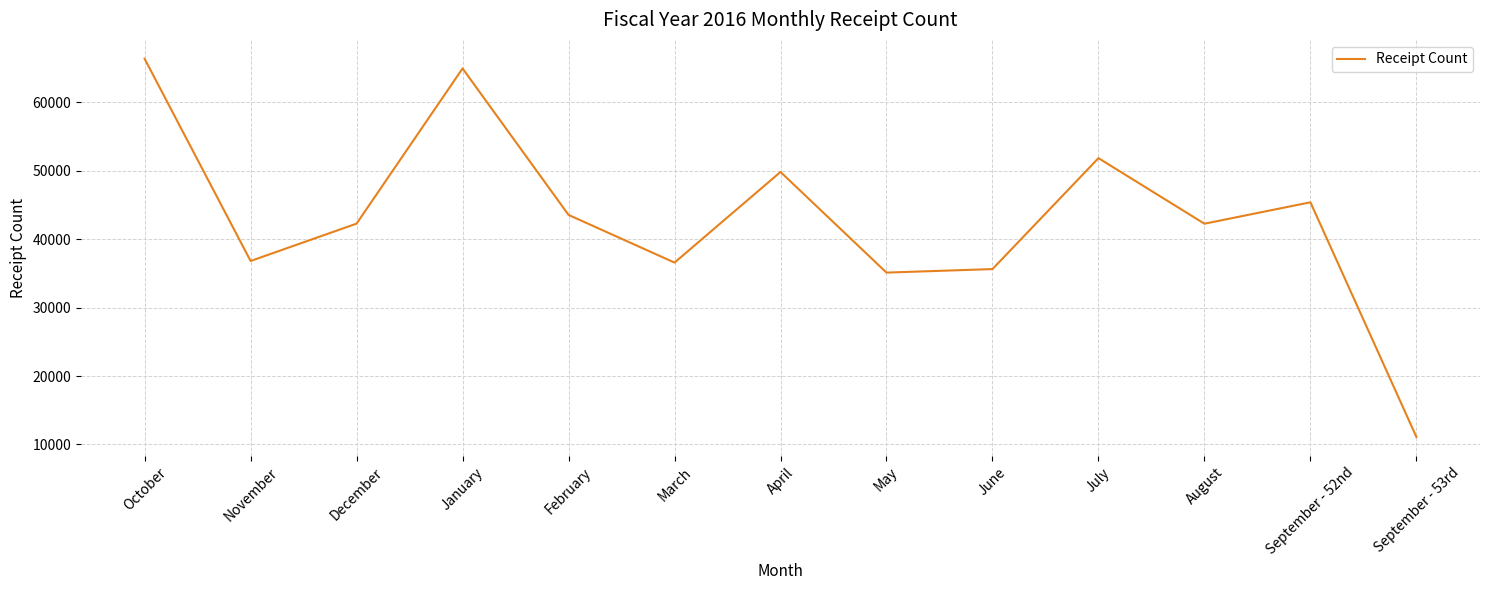

What is the change in value from June to September - 52nd?

+9767